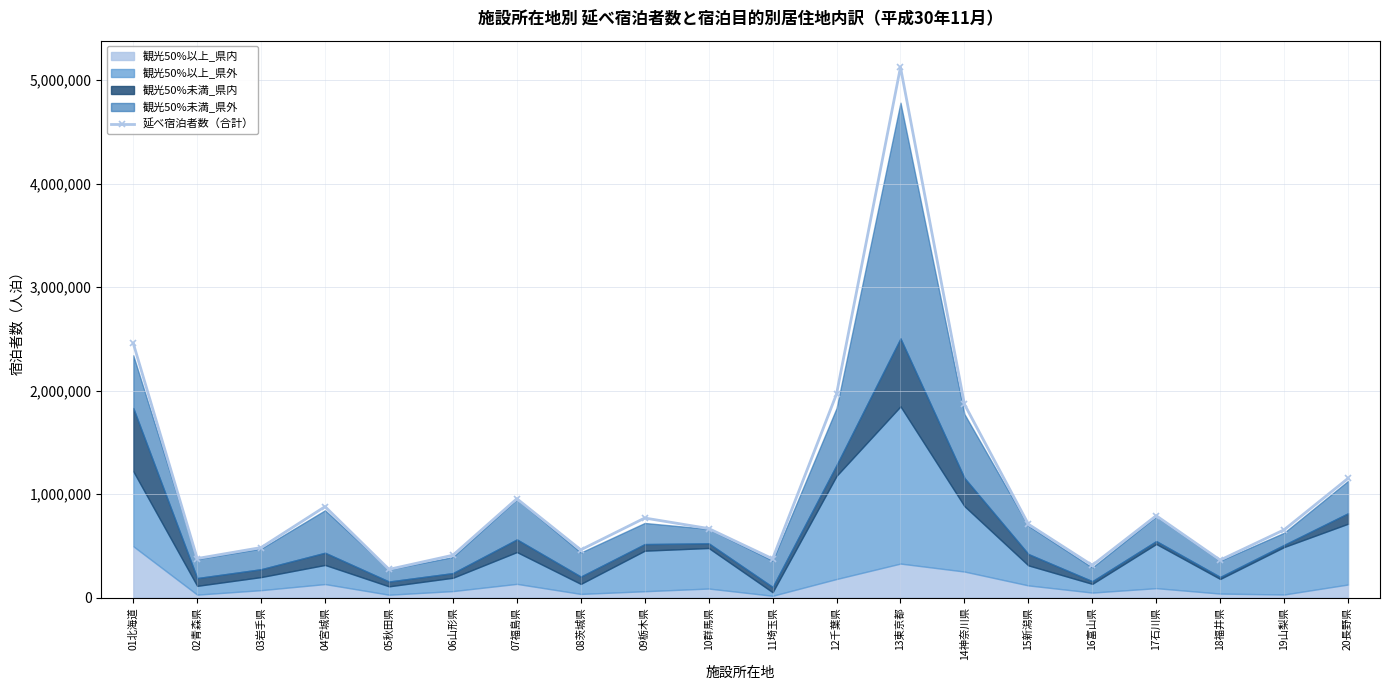

Is it true that the value at 11埼玉県 is 374930?

True